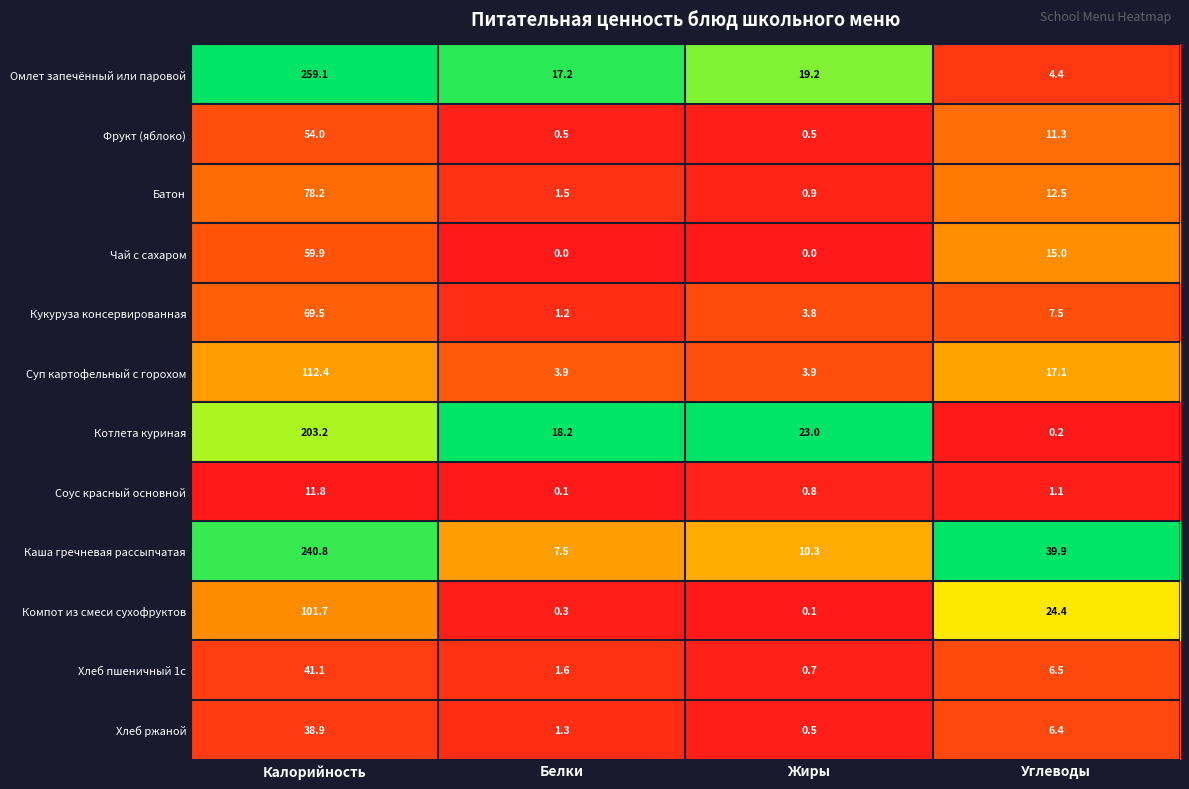

How many series are shown in this chart?

12